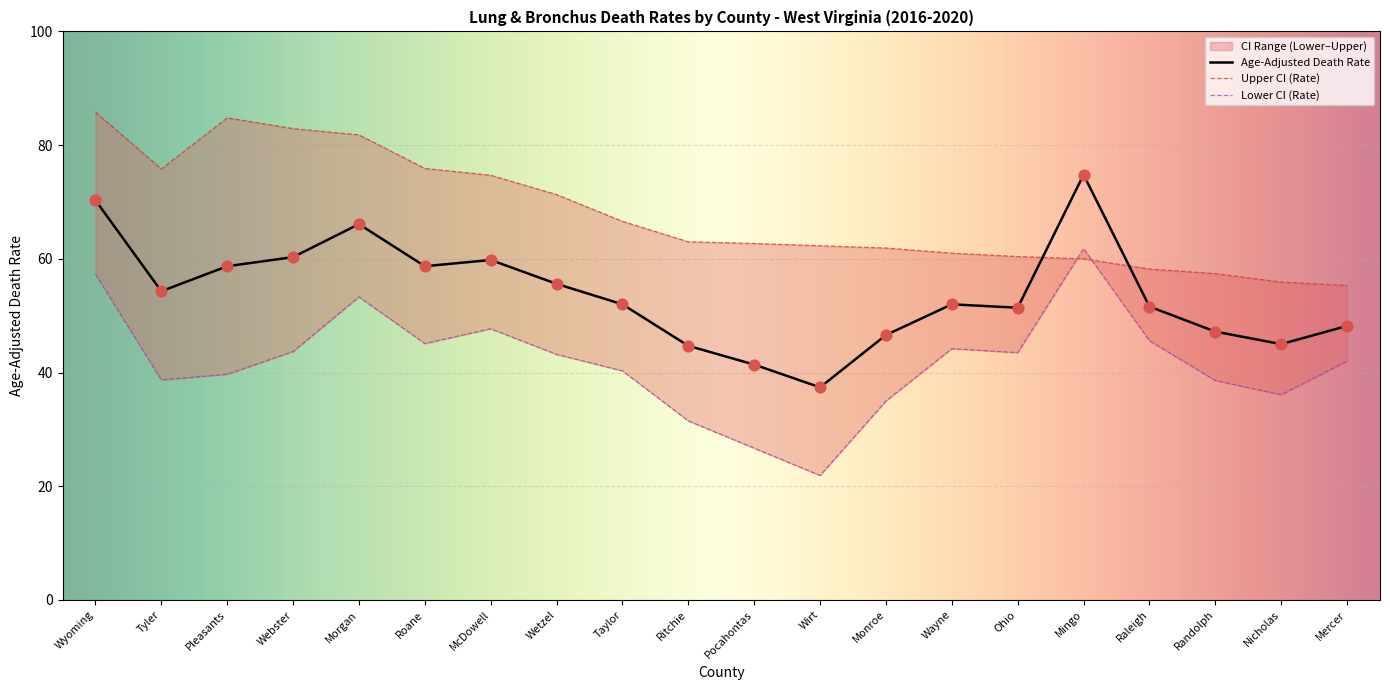

Which series has the largest Y range (max minus min)?

Lower CI (Rate)